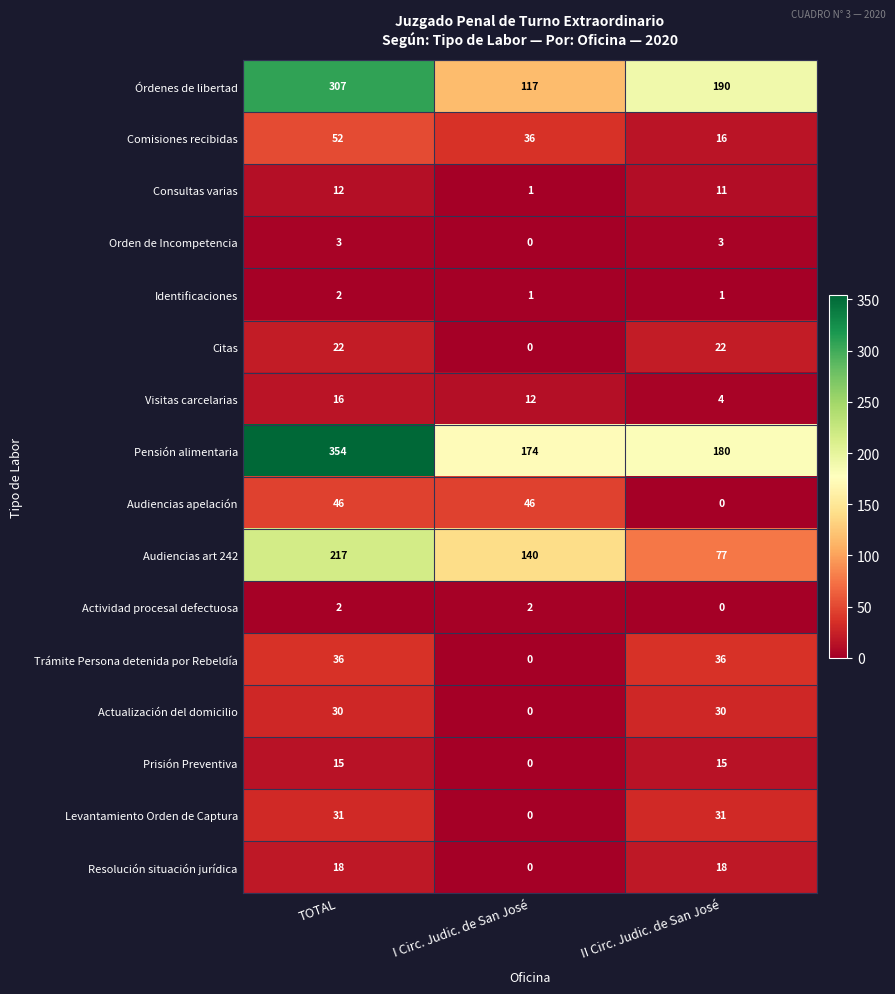

The value of Visitas carcelarias at TOTAL is 16. True or false?

True